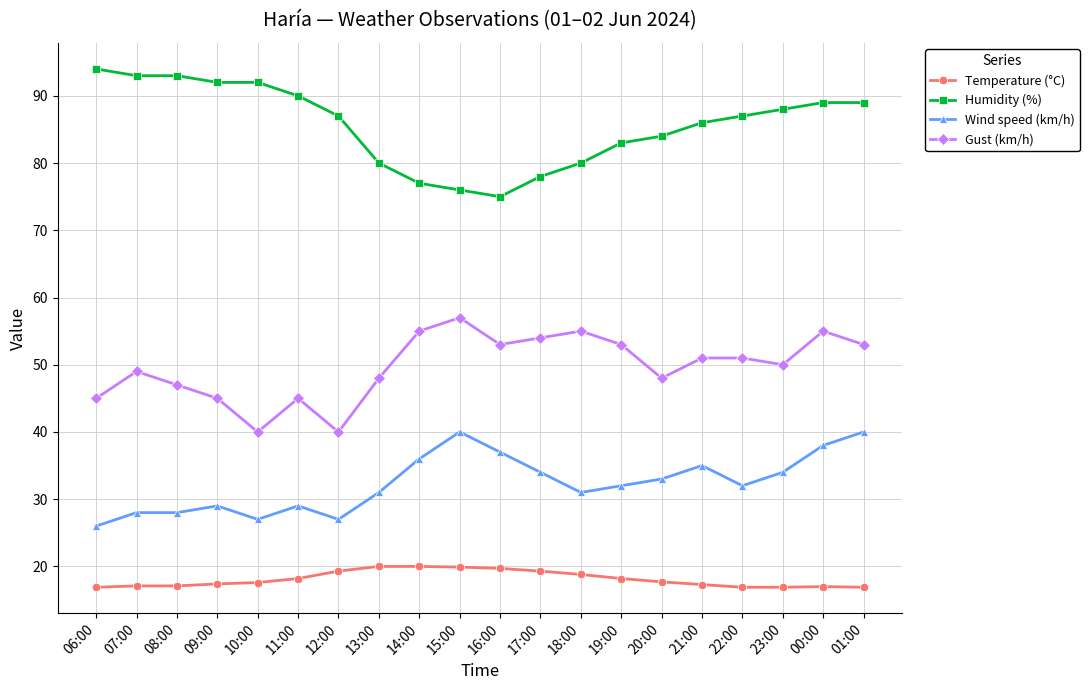

What is the difference between the maximum and second lowest values in the Humidity (%) series?

18.0